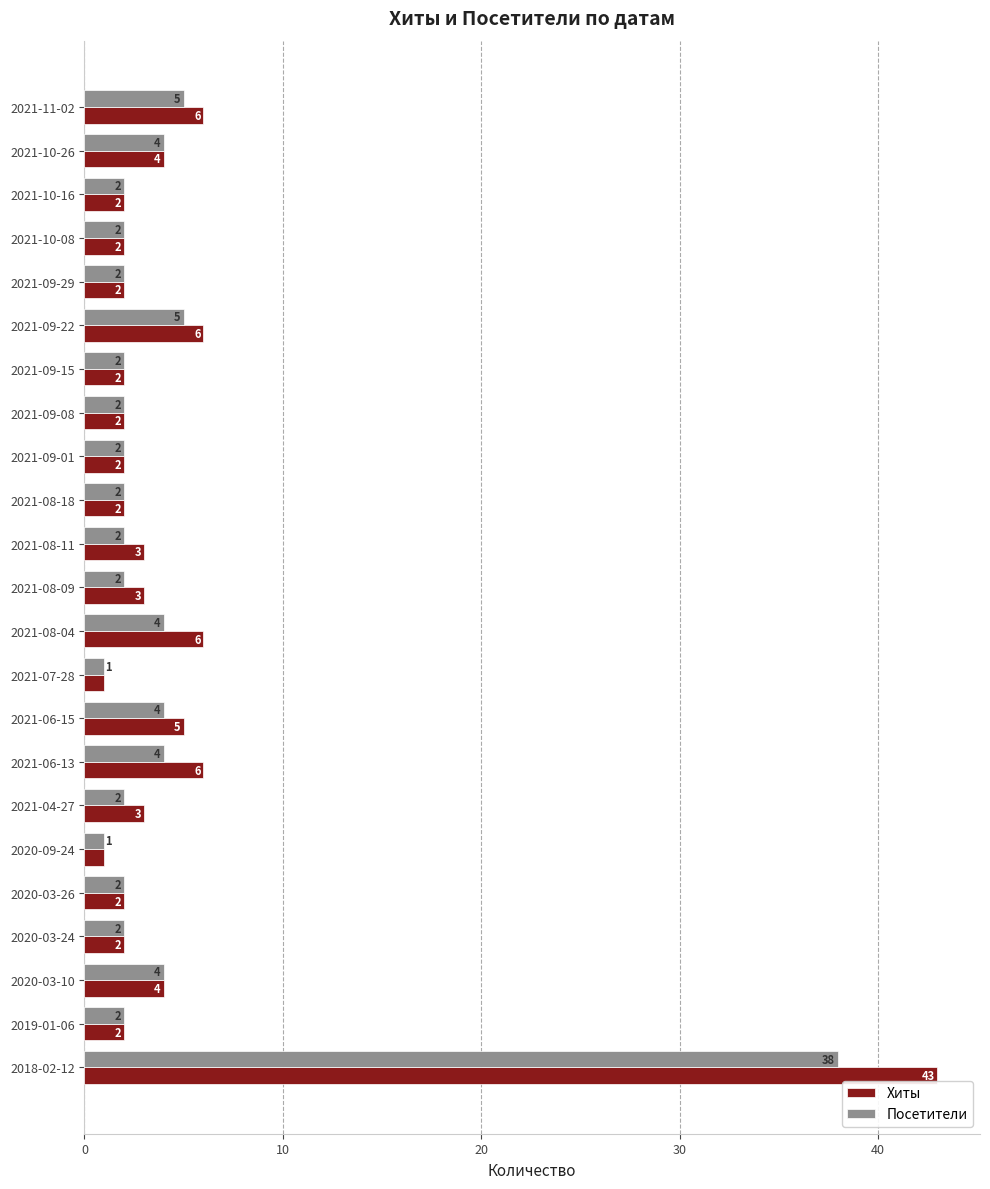

Rank the series by their average value, from highest to lowest.

Хиты, Посетители